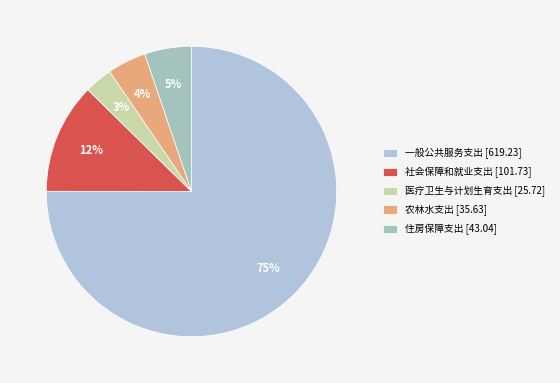

The 社会保障和就业支出 [101.73] slice represents 12% of the pie. True or false?

True